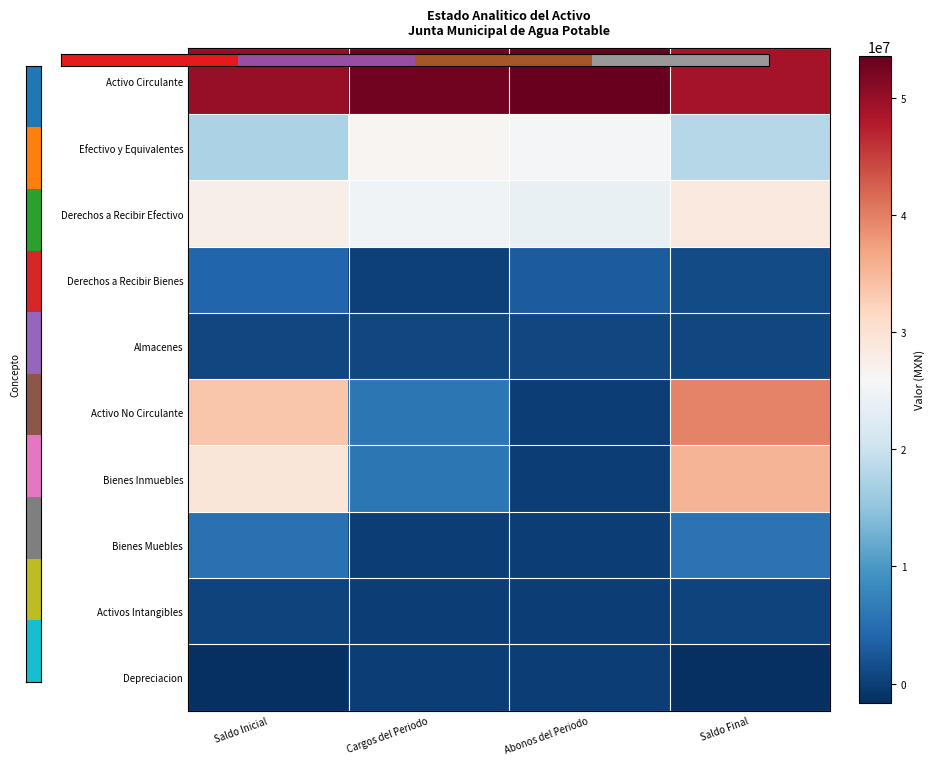

At which category does the chart reach its peak across all series?

Abonos del Periodo